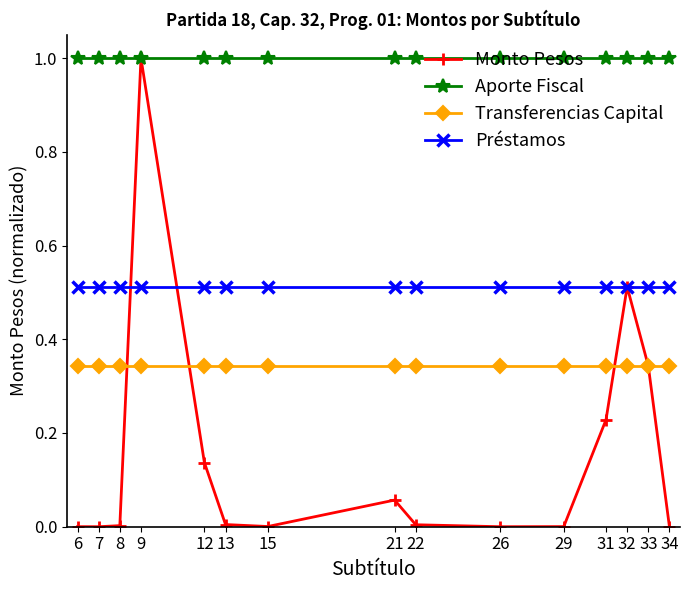

True or false: Aporte Fiscal and Préstamos cross at least once.

False